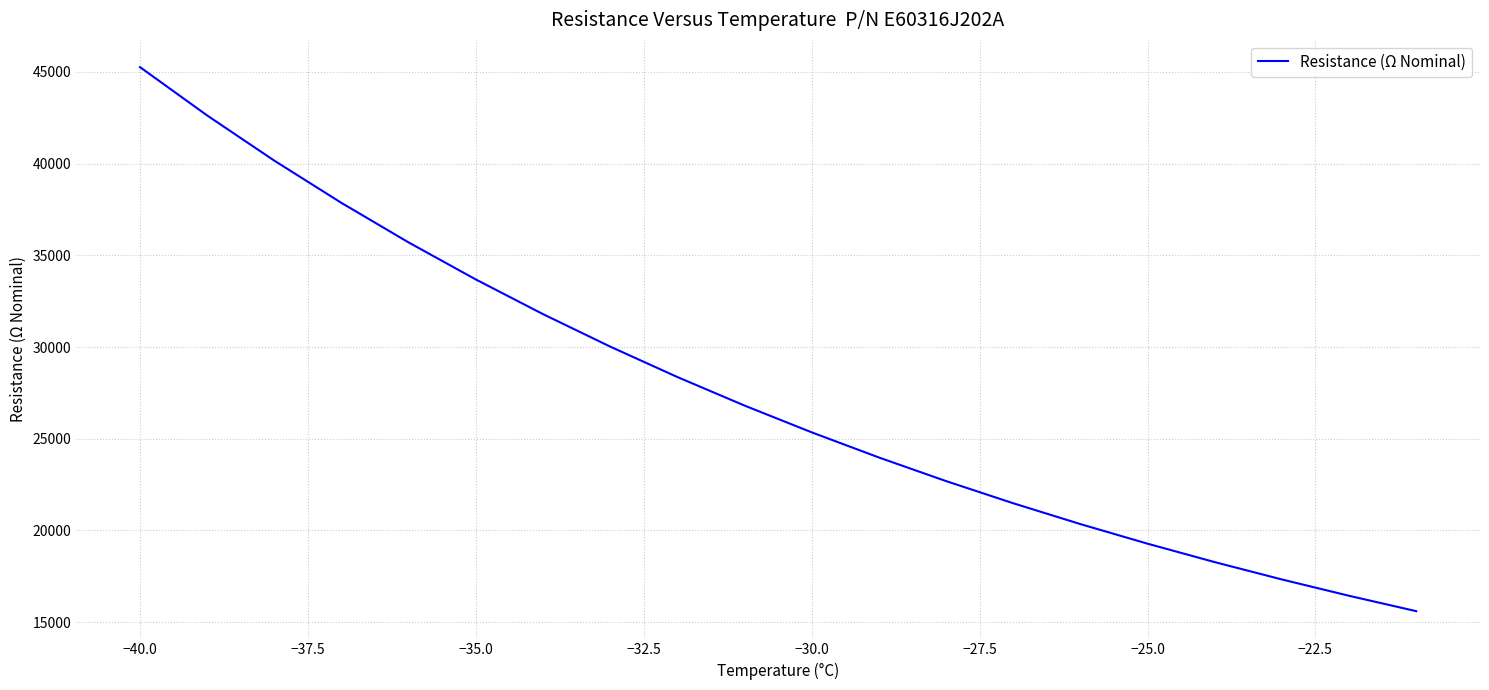

How many values are below 26808?

10